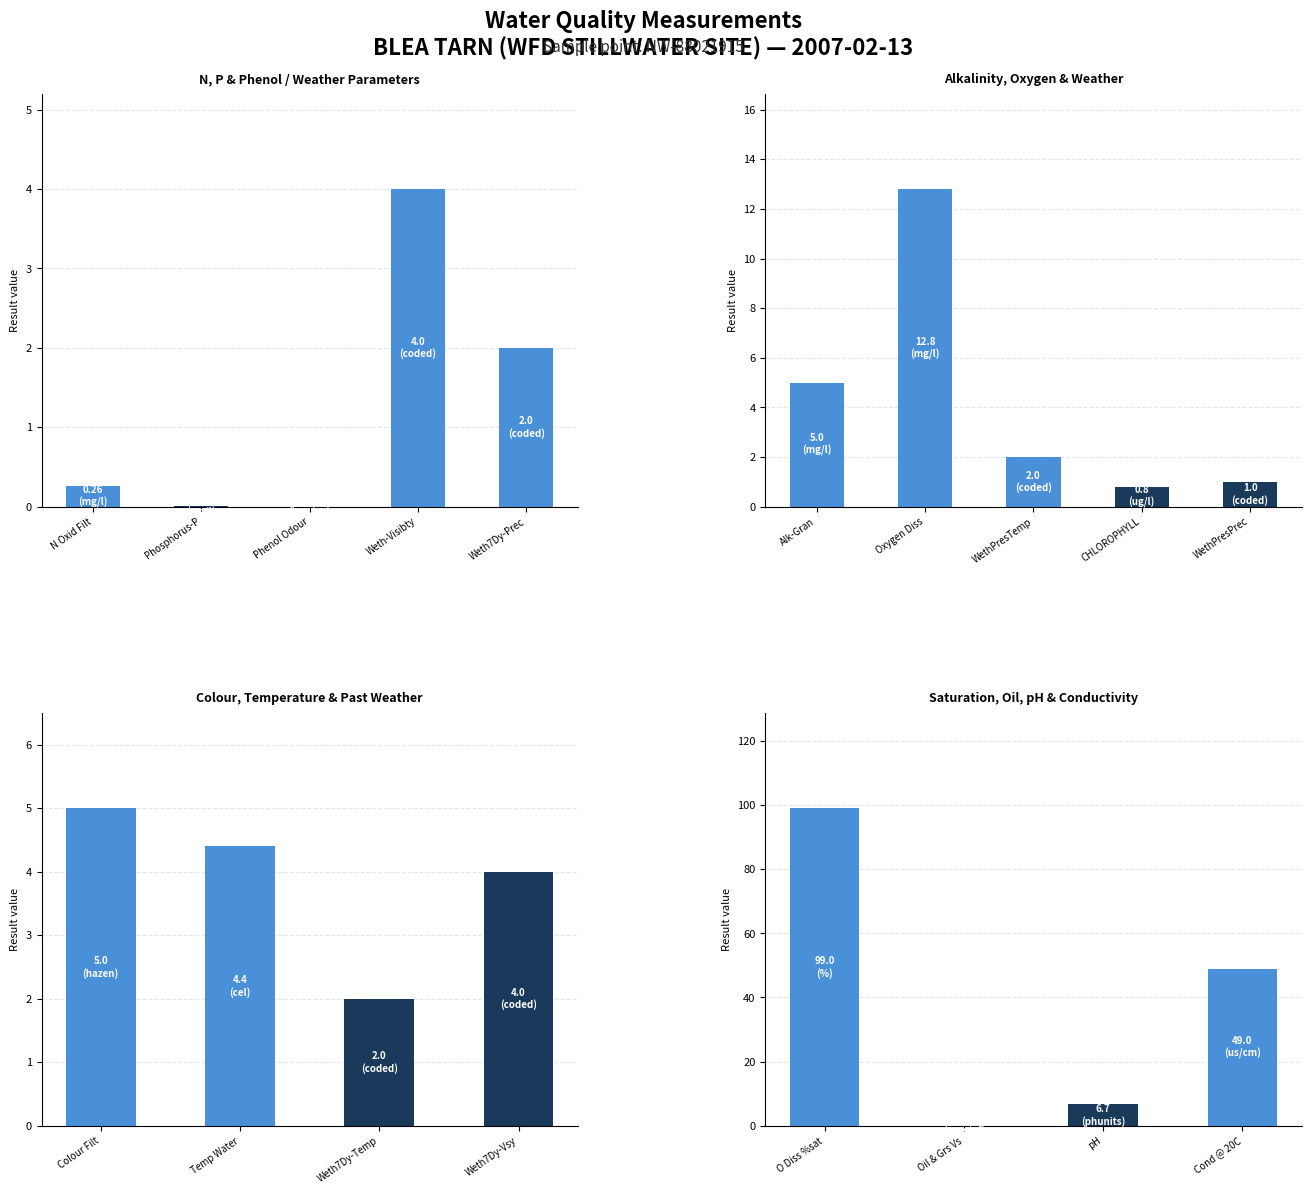

At which label is the value closest to 49?

Cond @ 20C